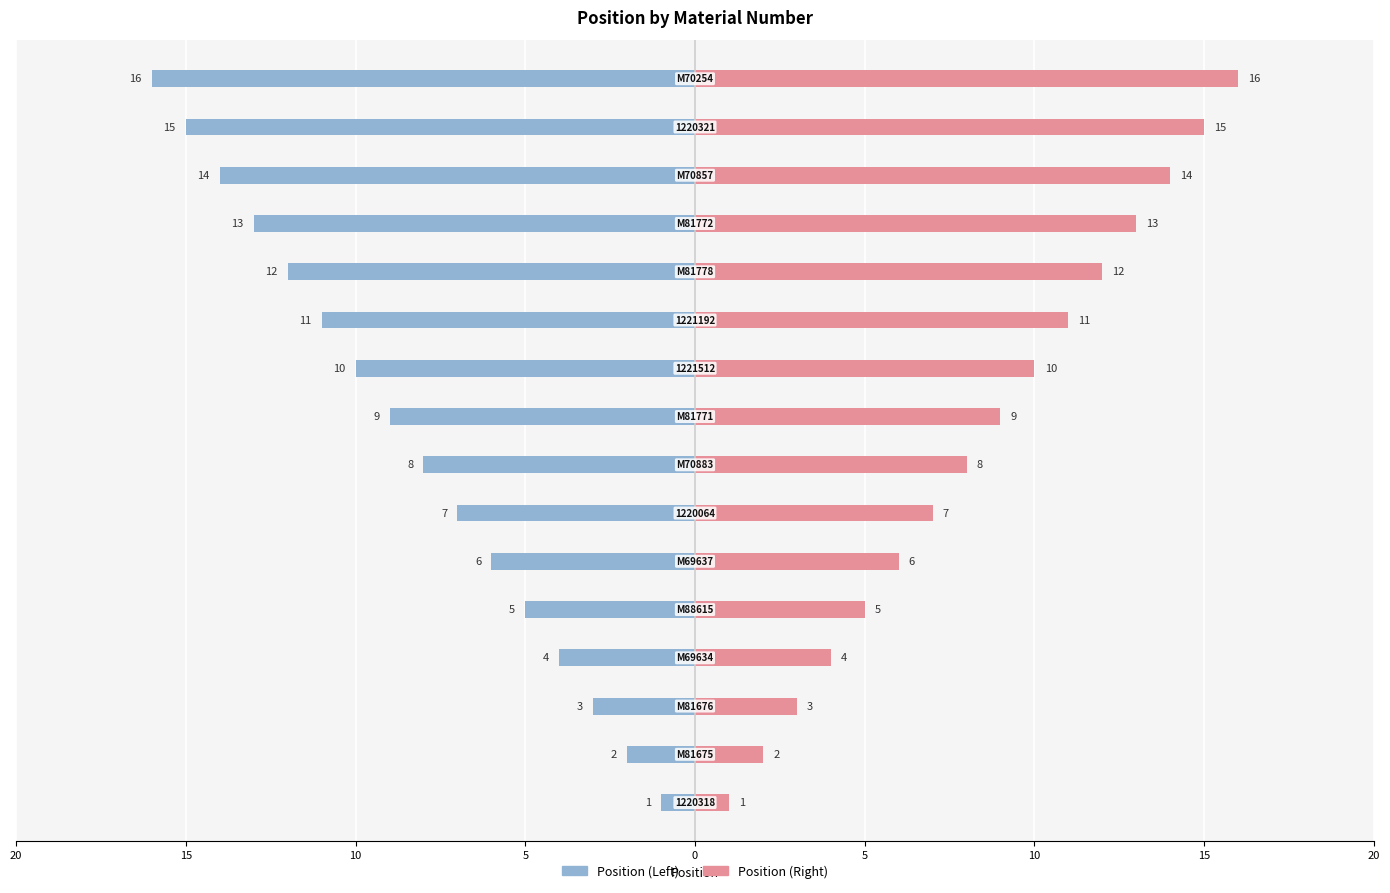

List the series in order of their overall mean, highest first.

Position (Right), Position (Left)